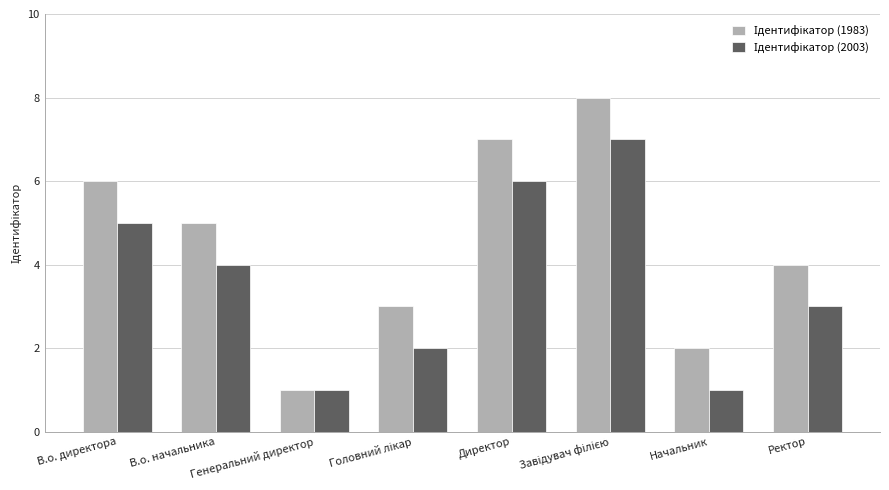

Count the number of data series in this chart.

2